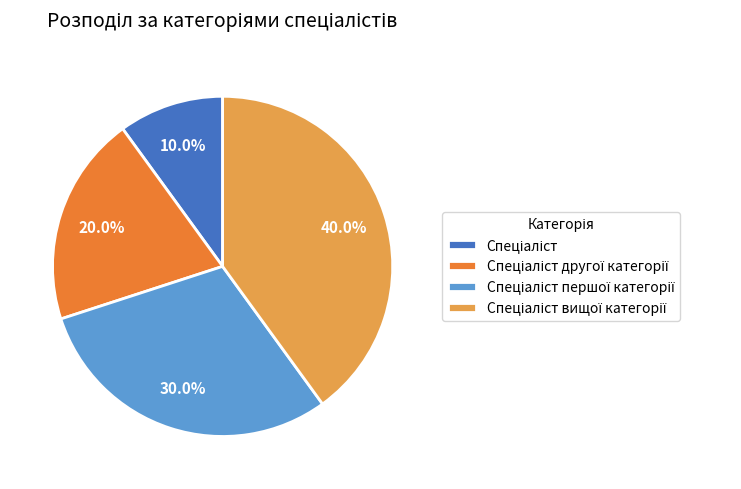

Is there any slice that represents more than half of the pie?

No